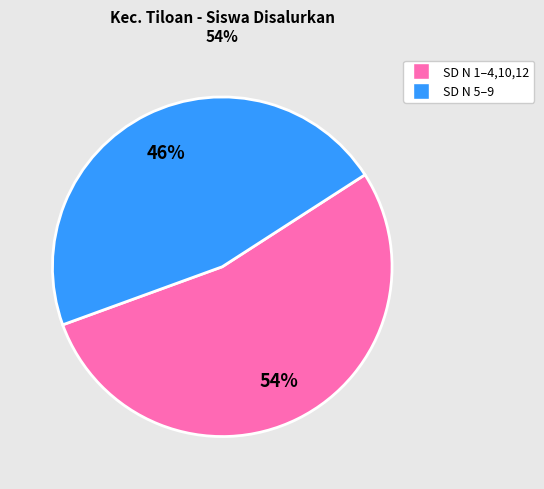

Does any single category account for the majority?

Yes